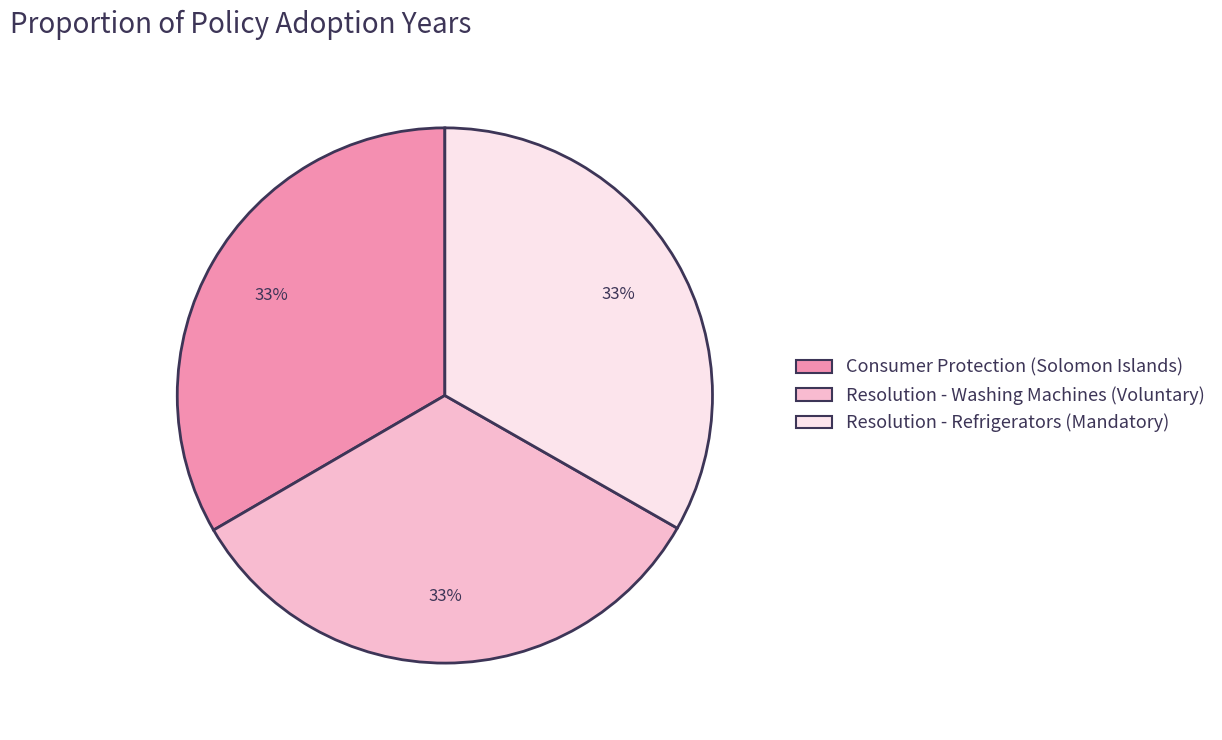

Is it true that Consumer Protection (Solomon Islands) is 33% of the pie?

True